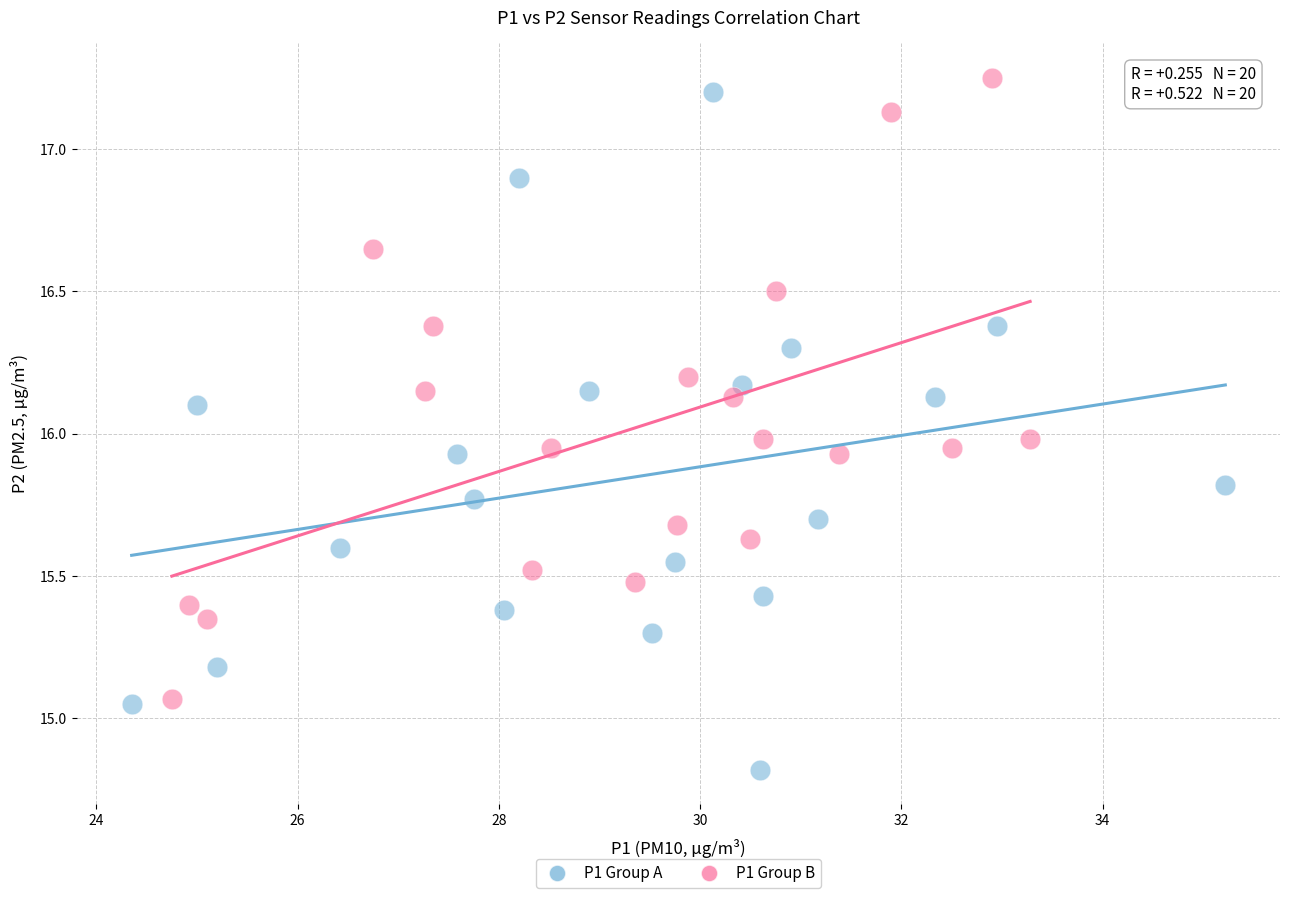

Which series contains the lowest Y value?

P1 Group A